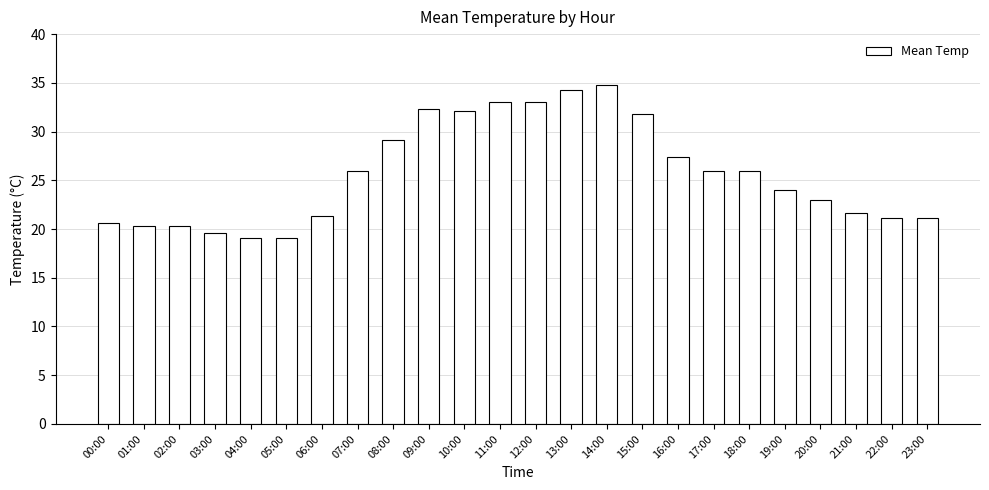

The value at 02:00 is 20.4. True or false?

True